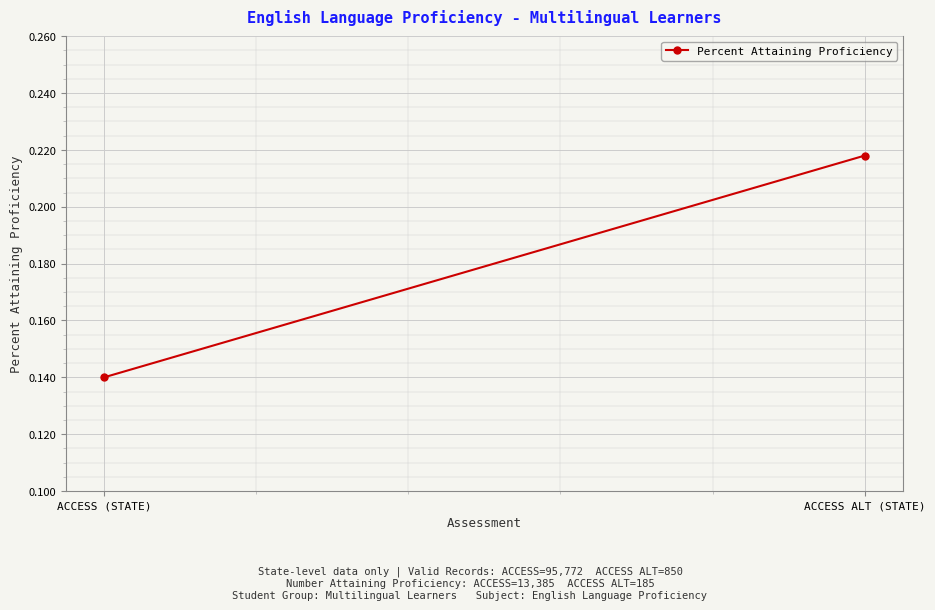

How many lines are shown in the chart?

1